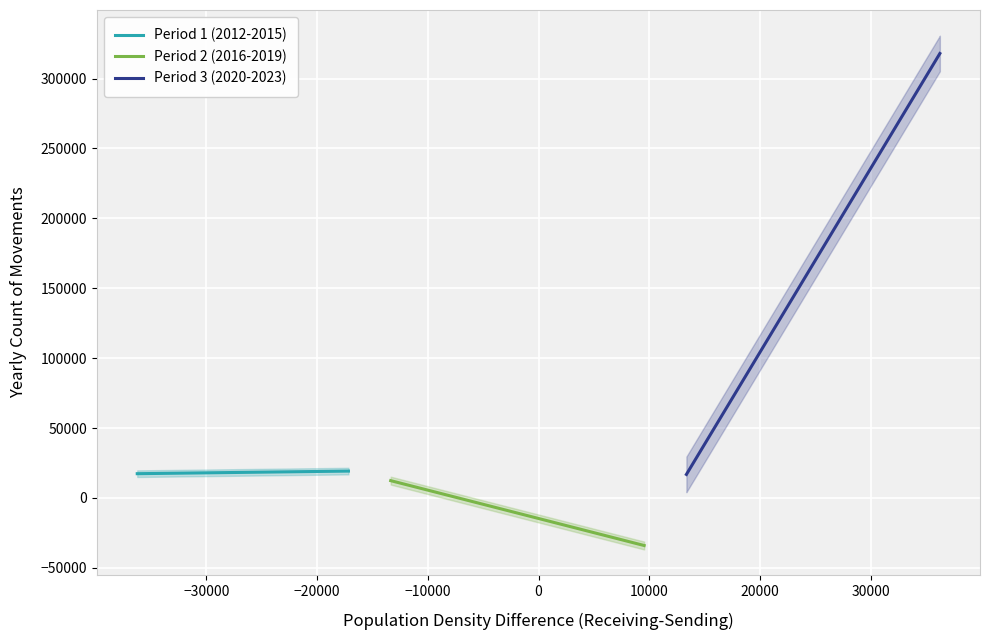

What is the minimum value for Period 1 (2012-2015)?

17330.0